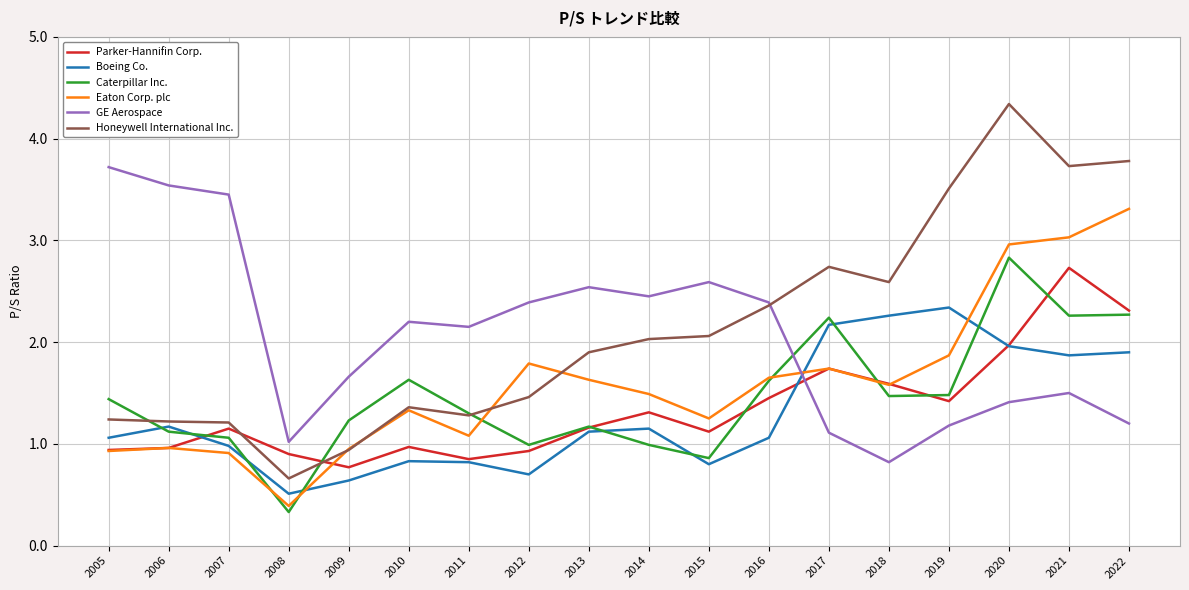

What is the approximate value of Caterpillar Inc. at 2011?

1.3